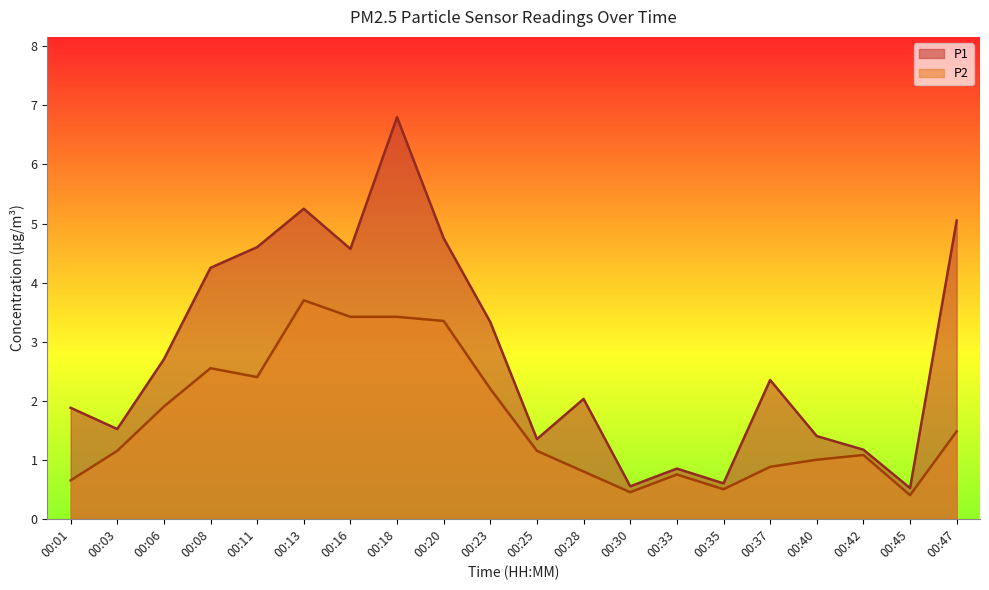

True or false: P2 and P1 cross at least once.

False